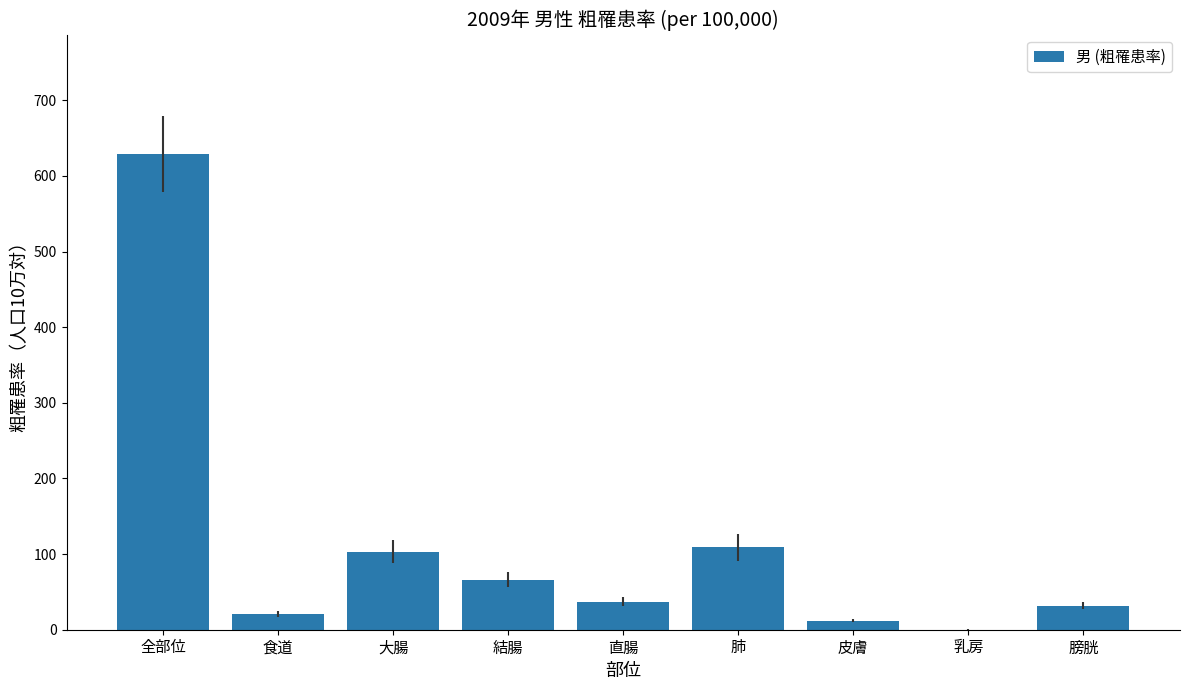

At which category does the chart reach its peak across all series?

全部位